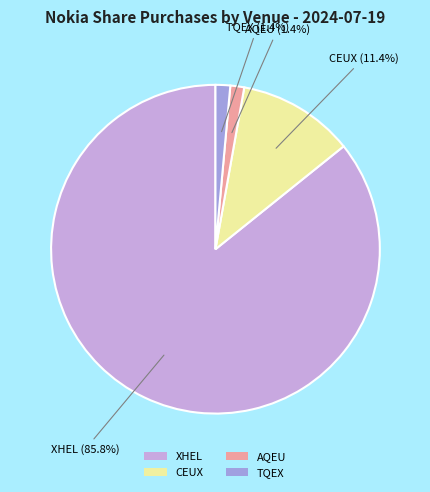

Is there any slice that represents more than half of the pie?

Yes